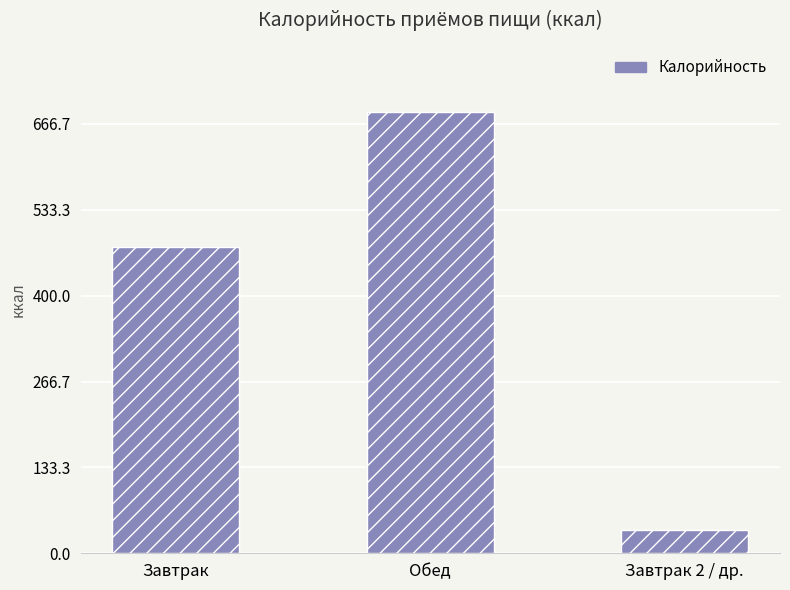

What is the difference between the maximum and minimum values?

649.1